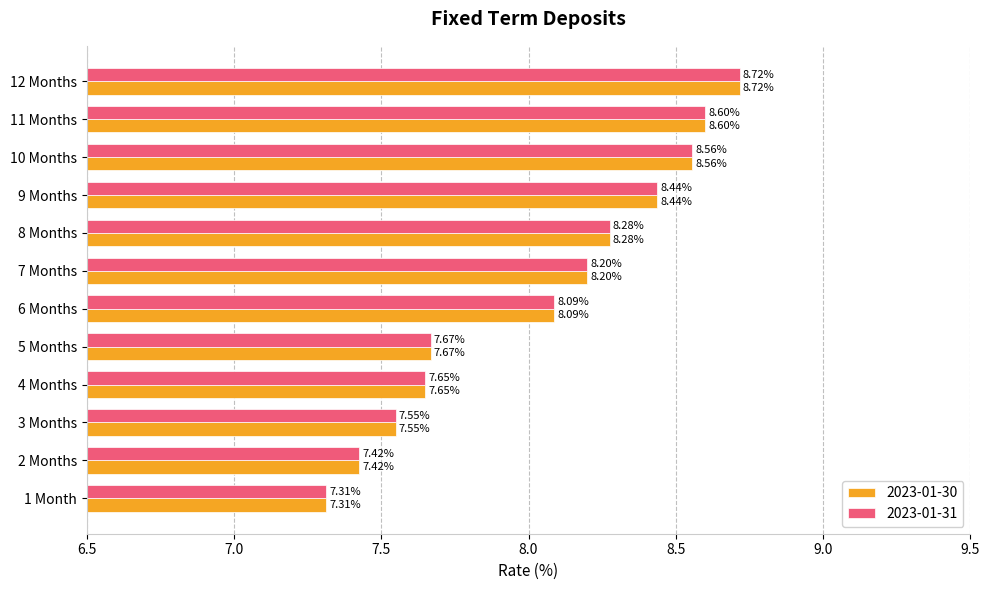

What is the sum of the 2023-01-31 values at 2 Months and 11 Months?

16.0